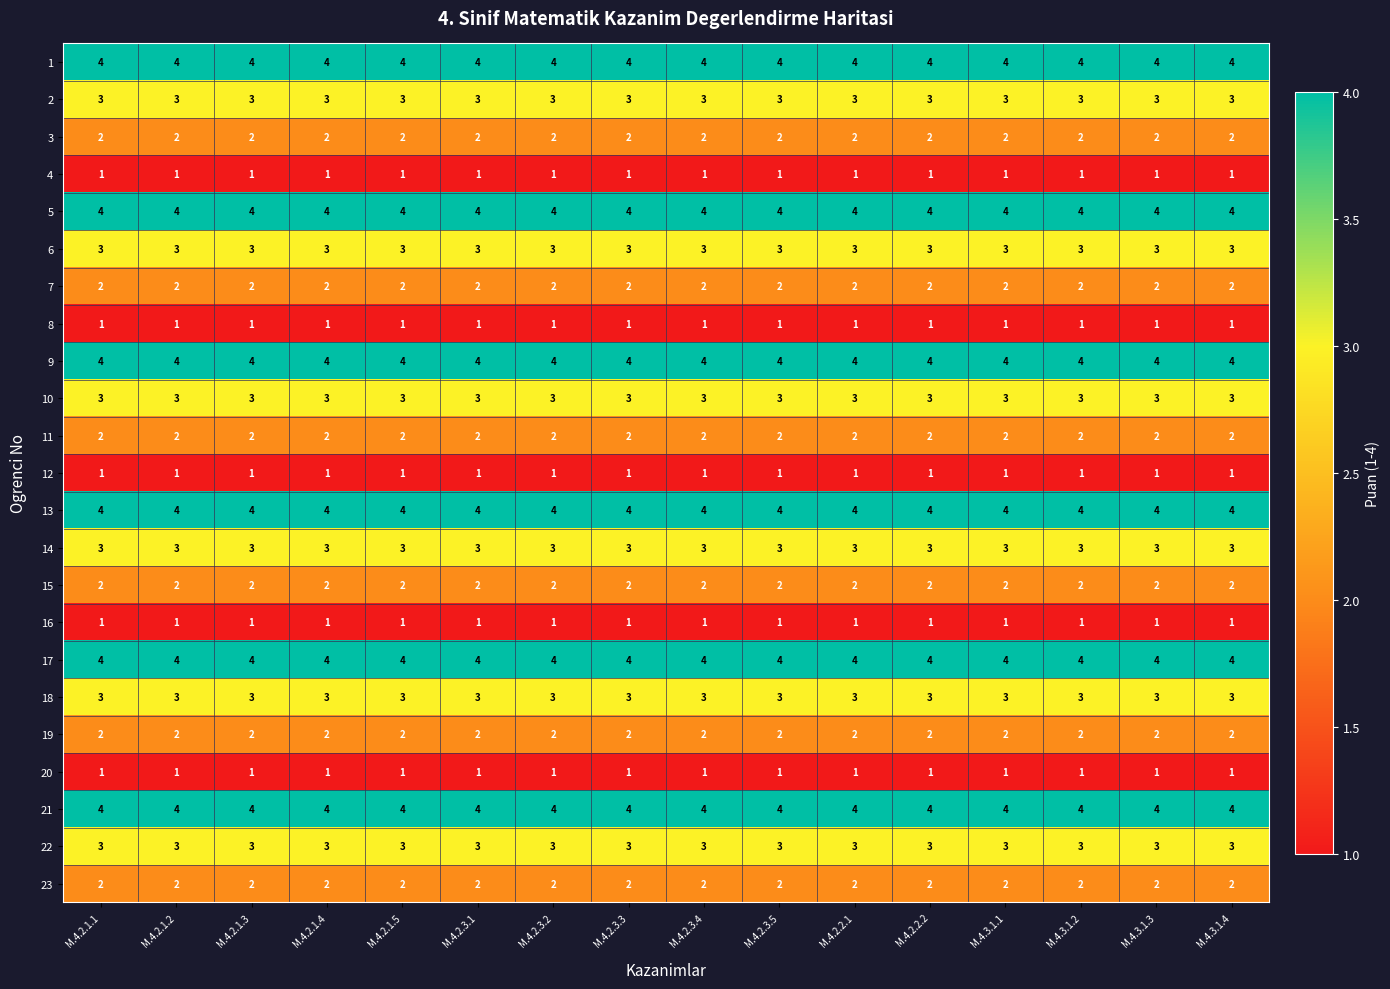

What is the difference between the highest and lowest values at M.4.2.3.1?

3